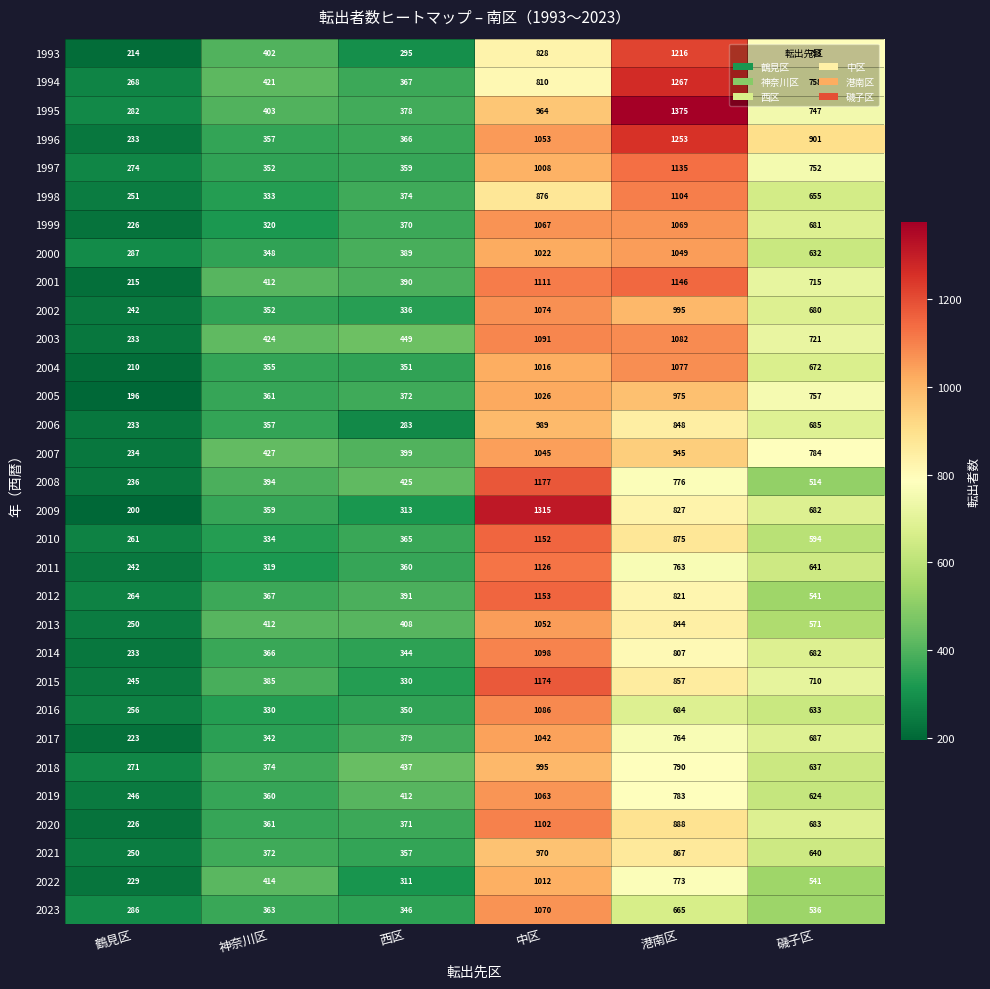

What is the total value across all series at 神奈川区?

11476